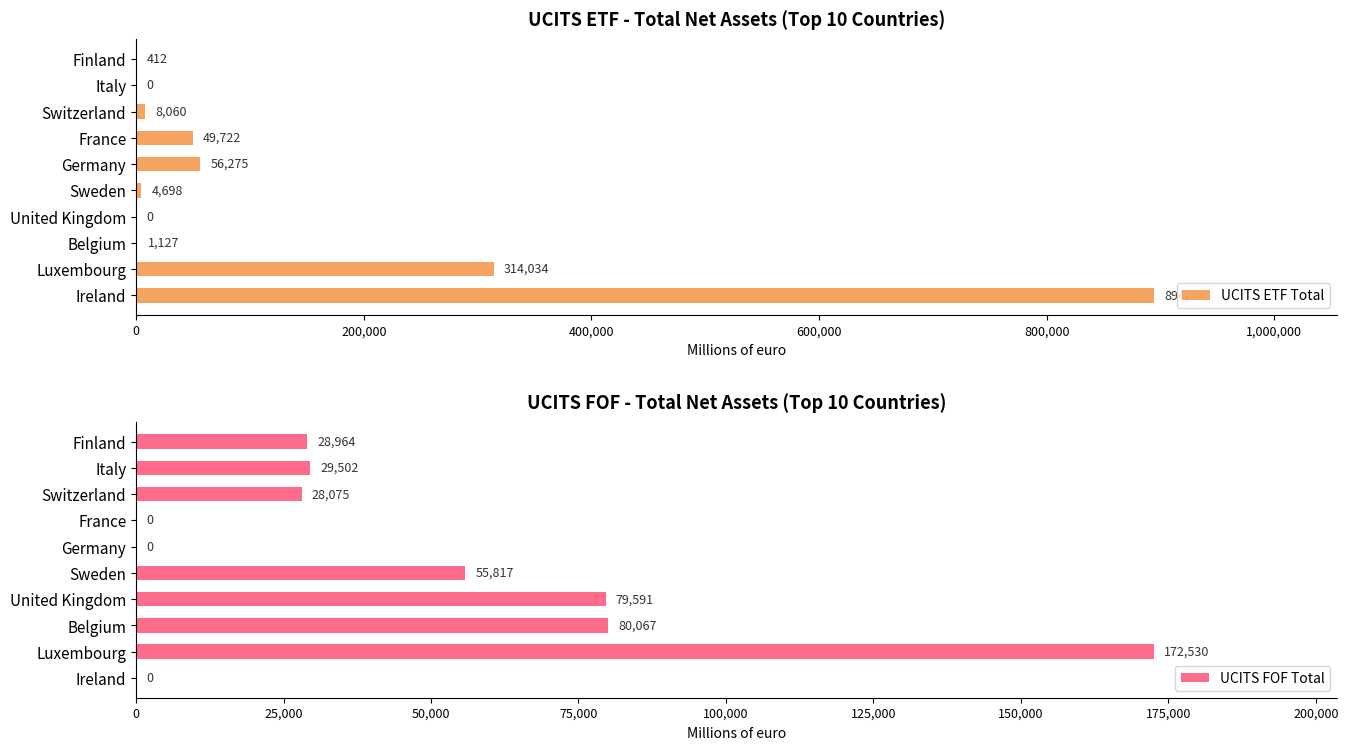

Is it true that UCITS ETF Total equals 433990.2 at Luxembourg?

False